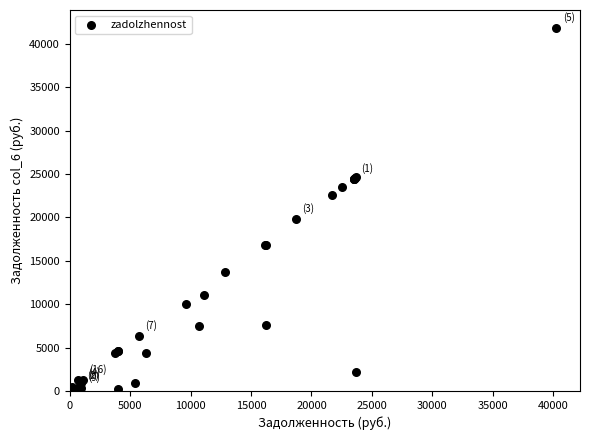

What Y value in the scatter plot is closest to 20905?

19808.0